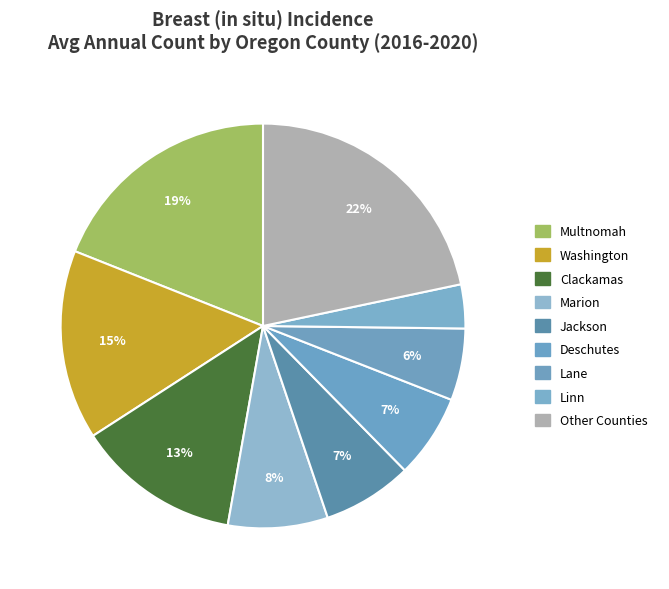

Count the number of slices in the pie.

9